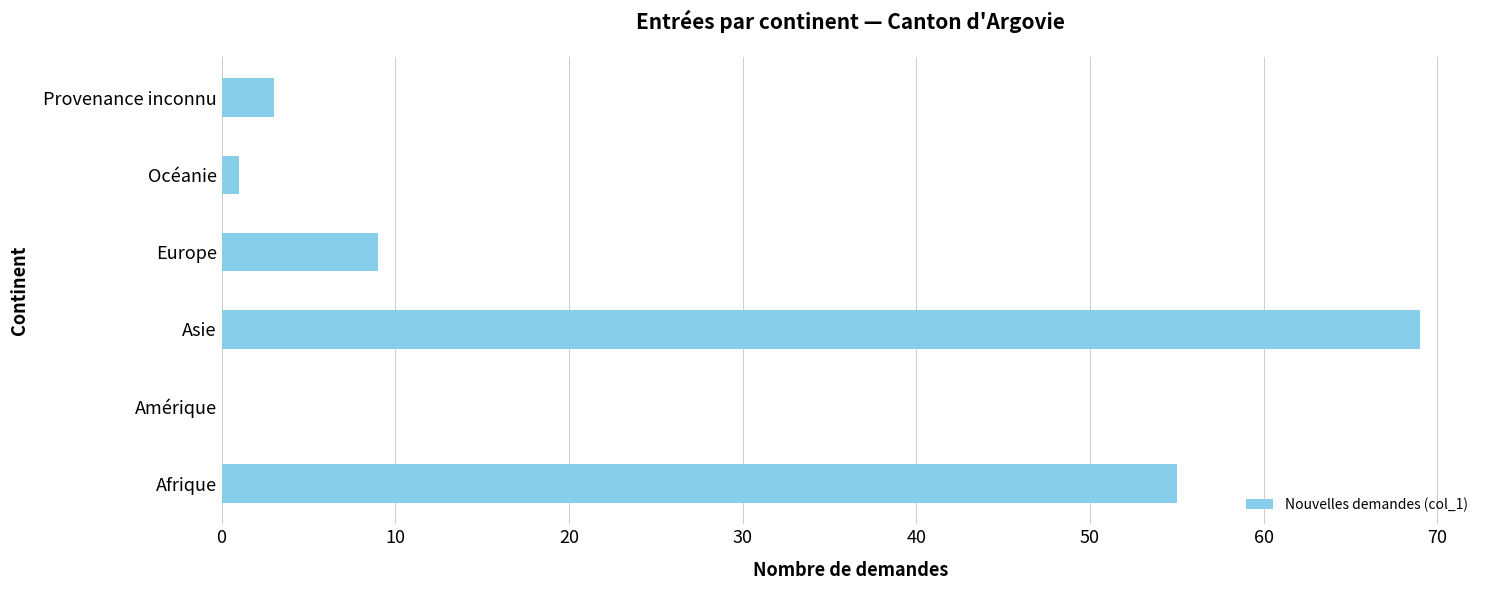

Does the chart contain stacked bars?

No